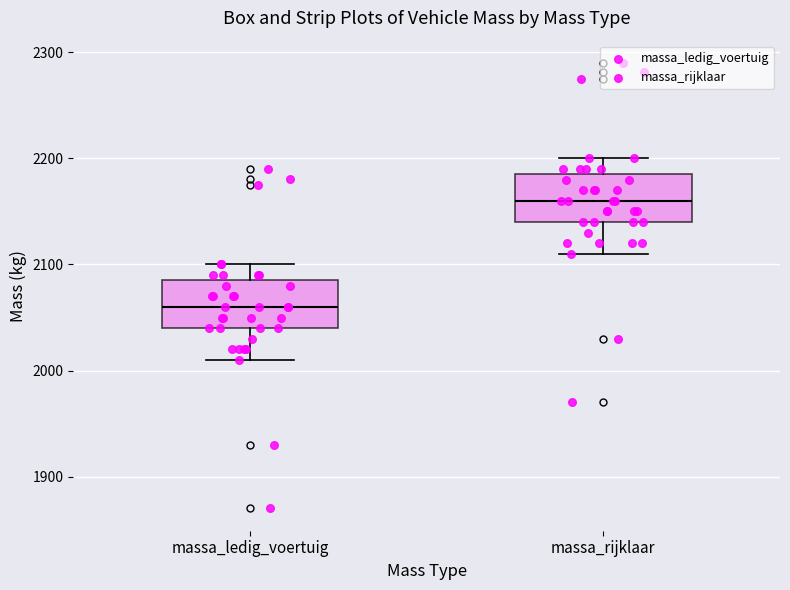

Where is the lower edge of the box for massa_rijklaar on the y-axis? The values are not printed on the chart, so give them approximately, as read against the axis.

2140